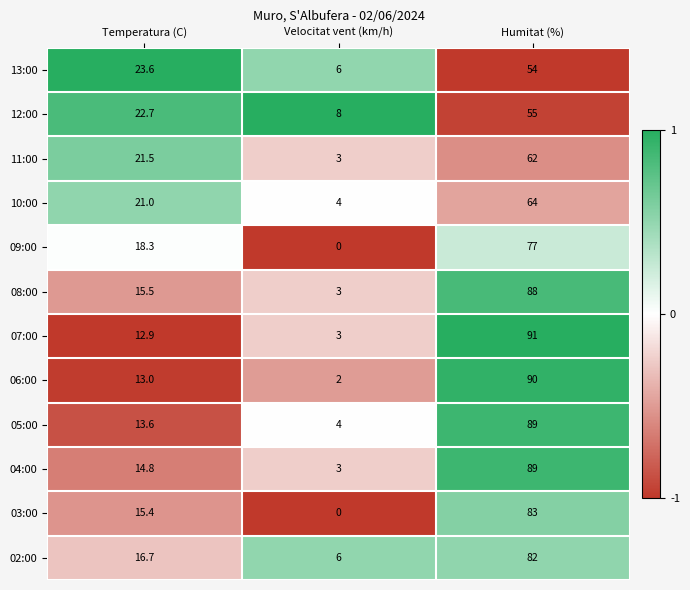

What is the total value across all series at Temperatura (C)?

209.0